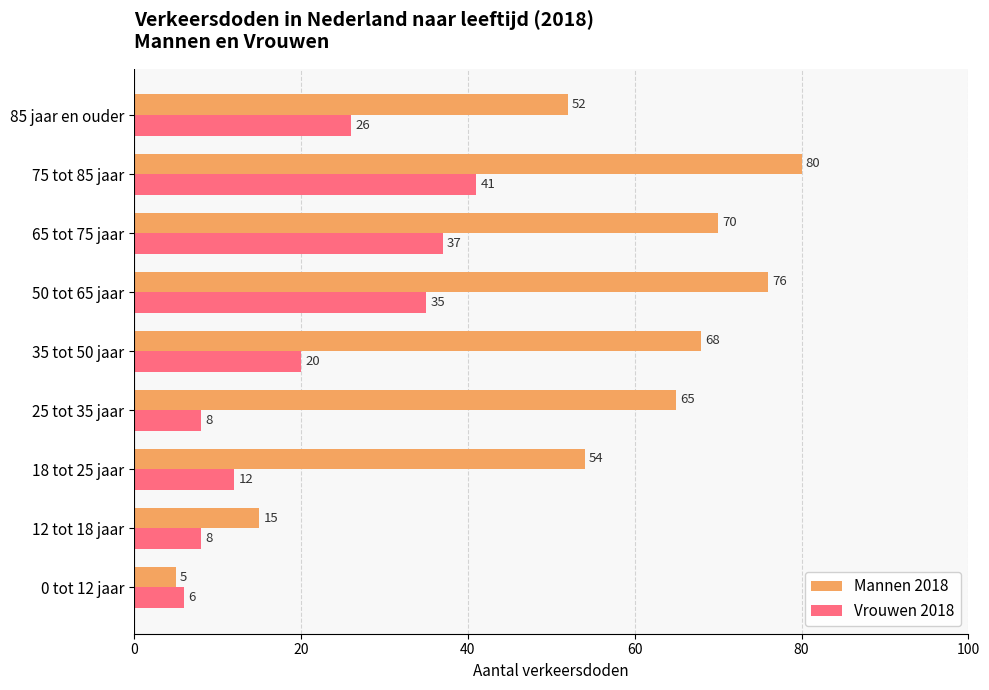

What is the spread (max minus min) of values at 75 tot 85 jaar?

39